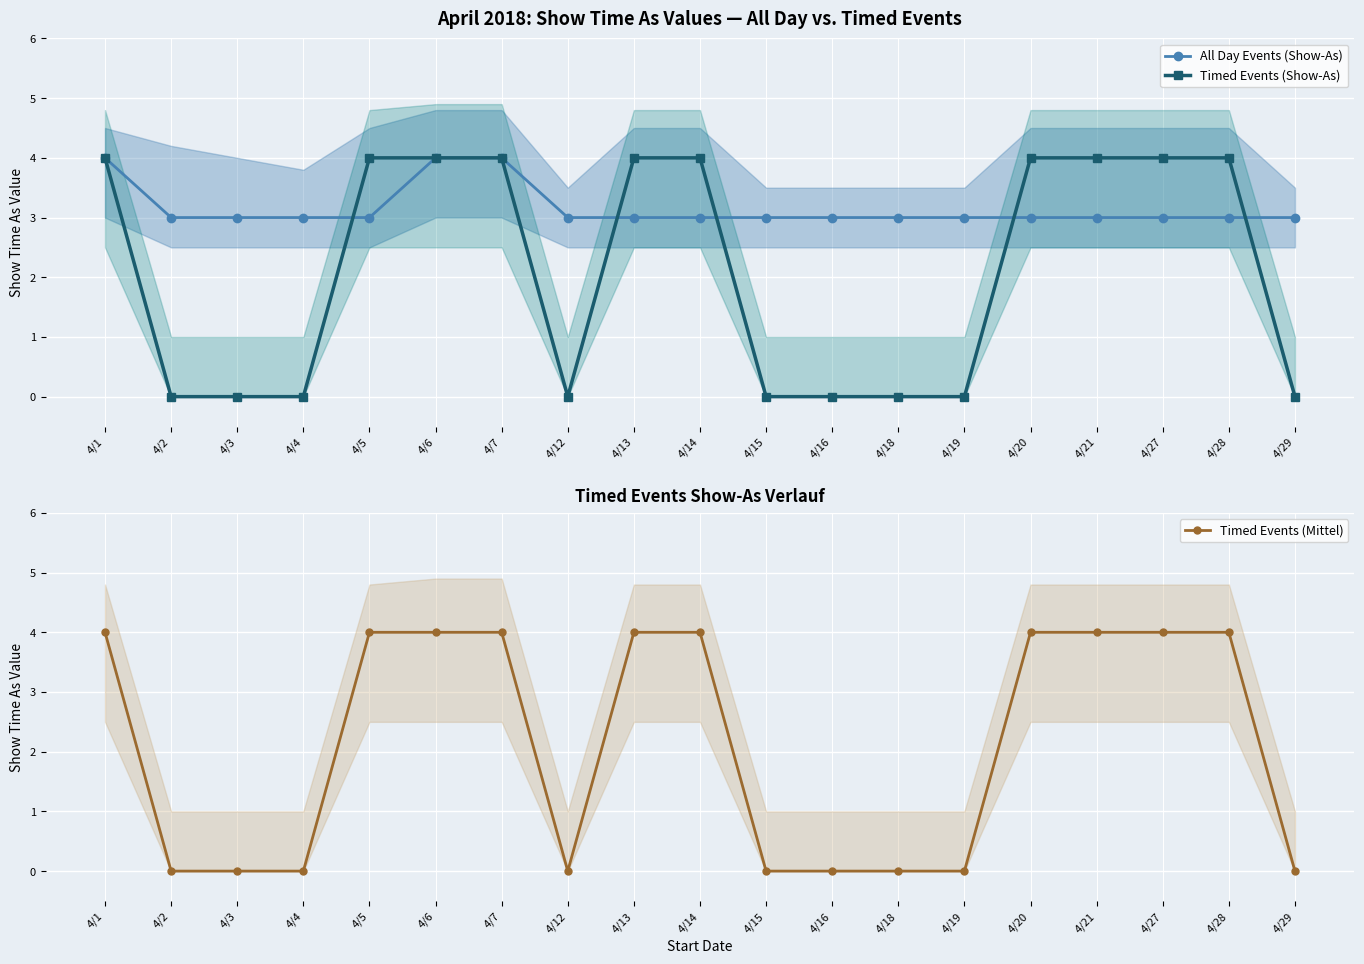

What is the difference between the highest and lowest values at 4/3?

3